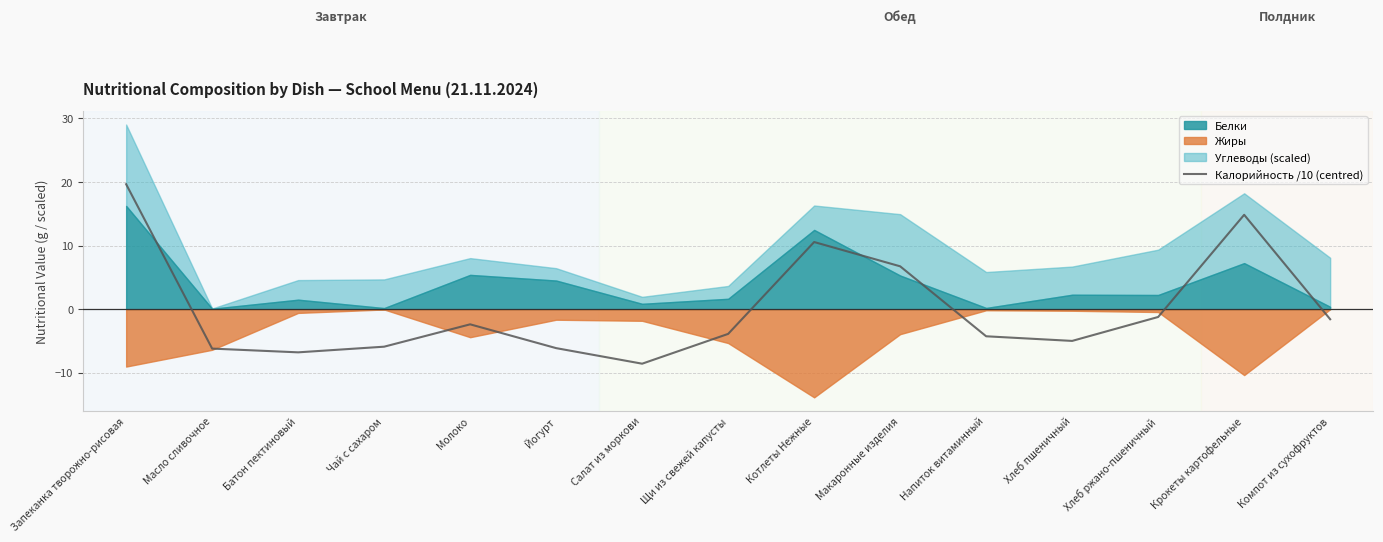

The value of Калорийность /10 (centred) at Макаронные изделия is 6.7. True or false?

True